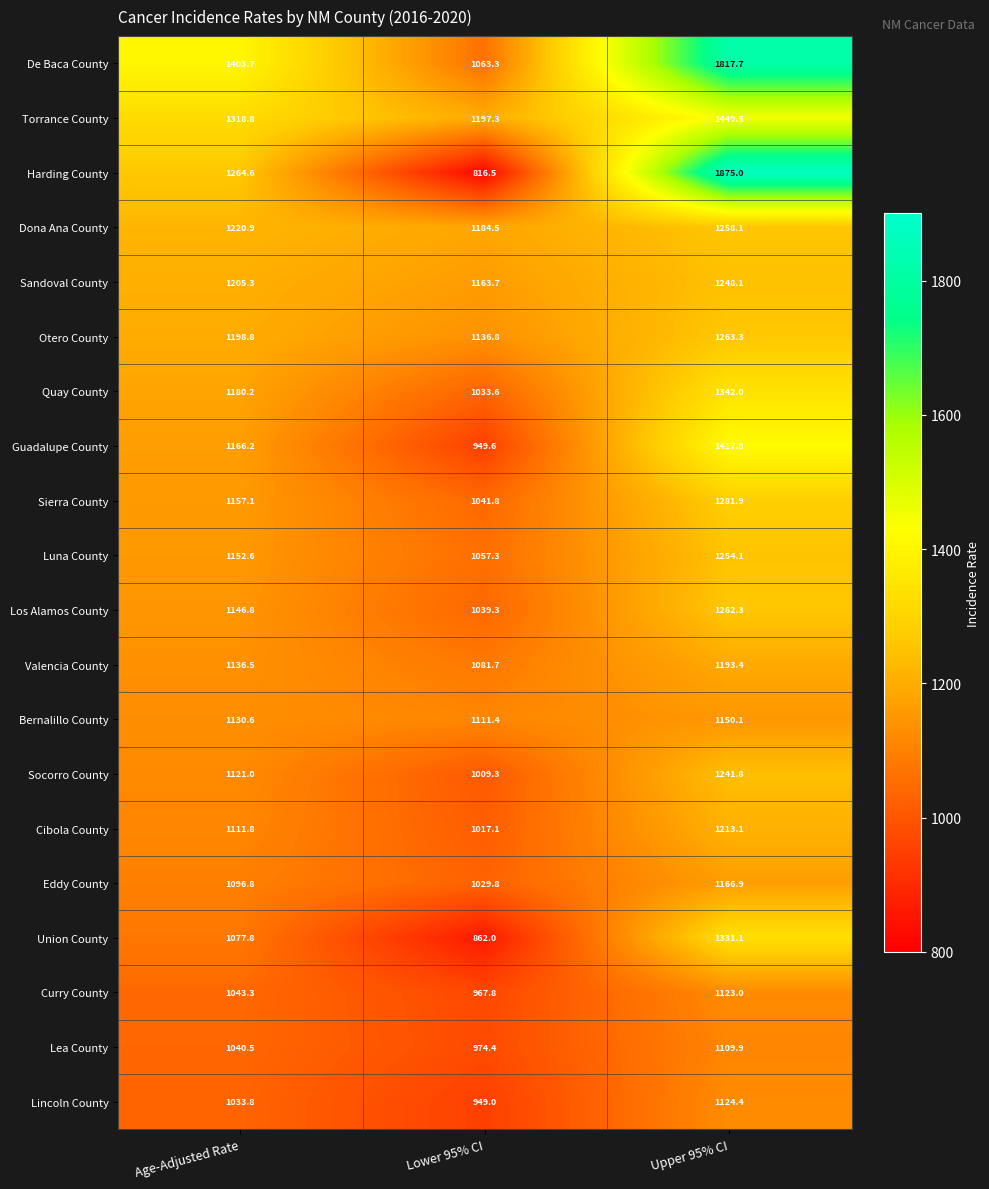

What is the total value across all series at Upper 95% CI?

26123.5